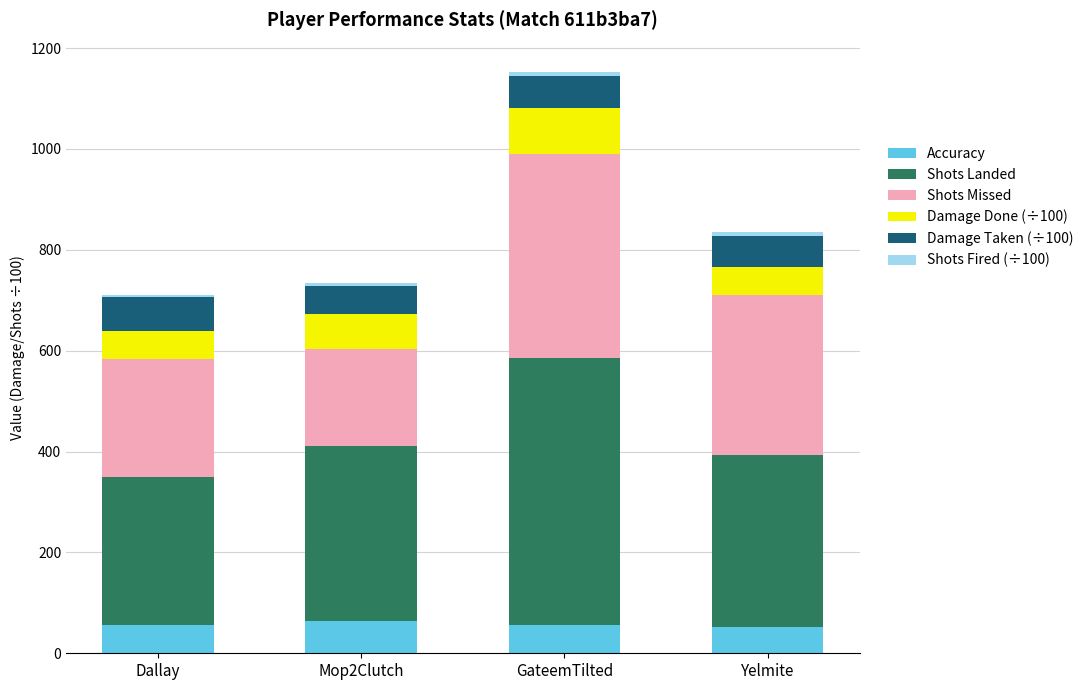

What is the lowest value of the Accuracy series?

51.8